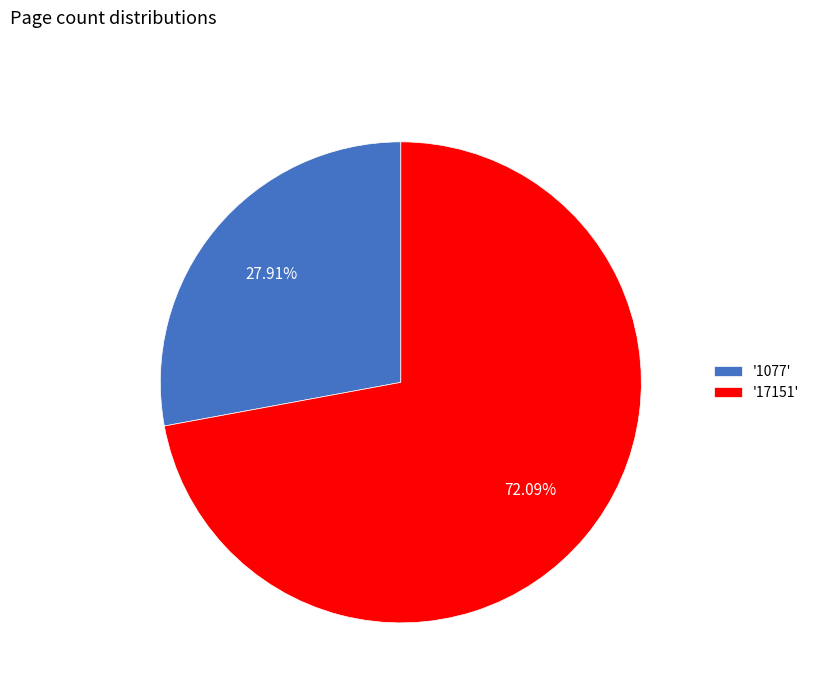

Which category has the biggest portion of the pie?

'17151'